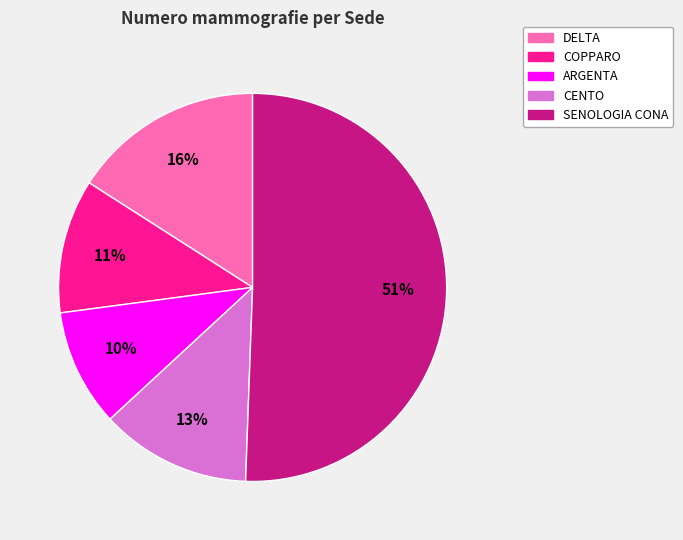

Which slice is the largest?

SENOLOGIA CONA